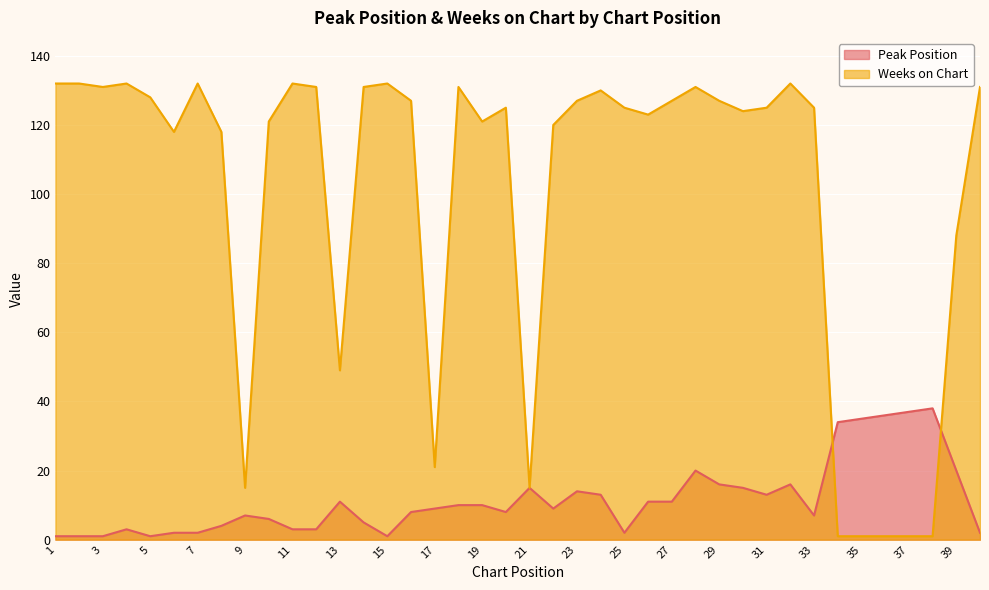

Is it true that Peak Position equals 27 at 28?

False